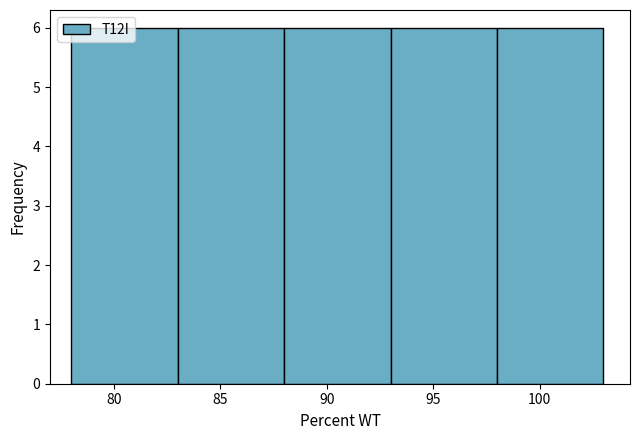

Reading left to right, transcribe this chart: for each bar, give the range it covers on the x-axis and its height. The values are not printed on the chart, so give them approximately, as read against the axis.

78 to 83: 6
83 to 88: 6
88 to 93: 6
93 to 98: 6
98 to 103: 6